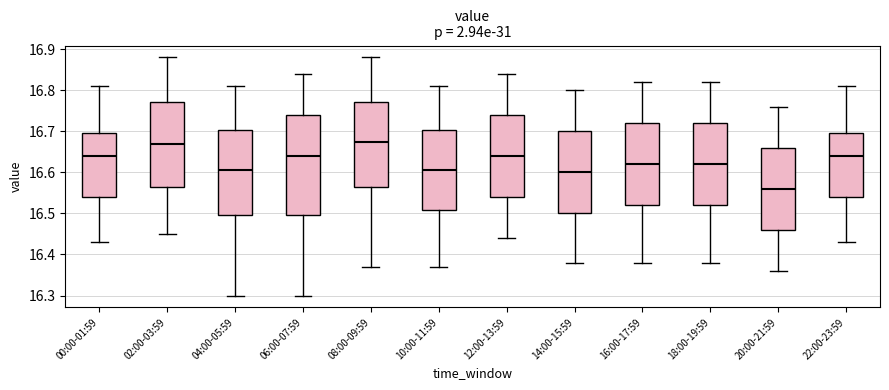

Where is the lower edge of the box for 20:00-21:59 on the y-axis? The values are not printed on the chart, so give them approximately, as read against the axis.

16.46